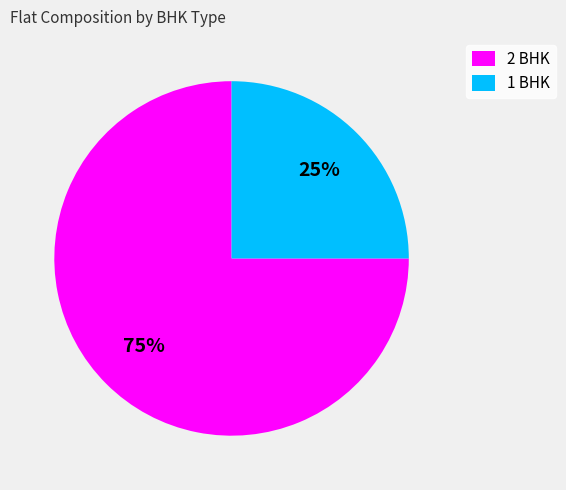

The 2 BHK slice represents 86% of the pie. True or false?

False